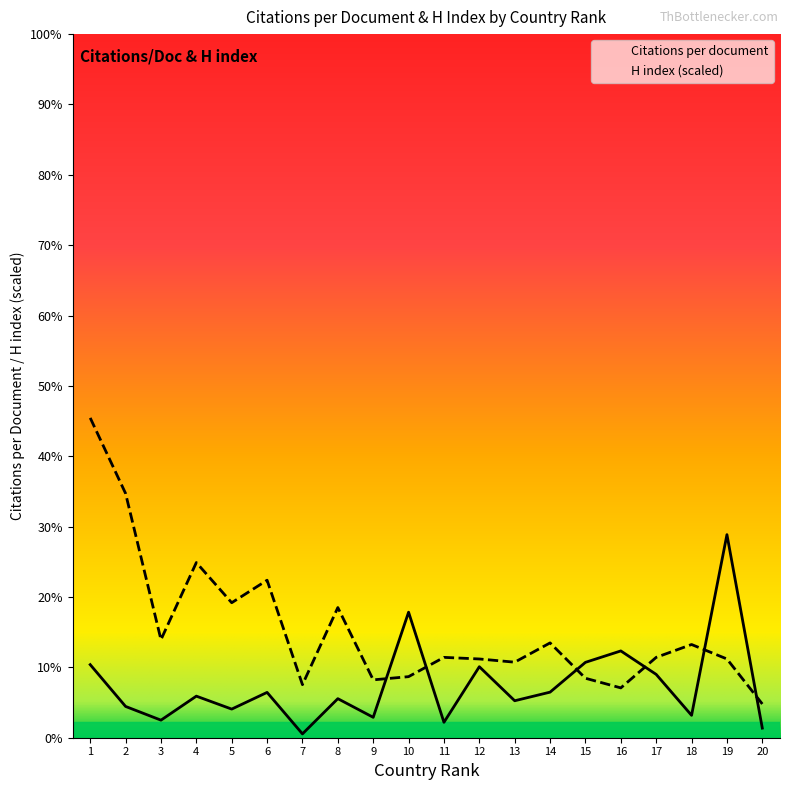

Rank the series by their average value, from highest to lowest.

H index, Citations per document